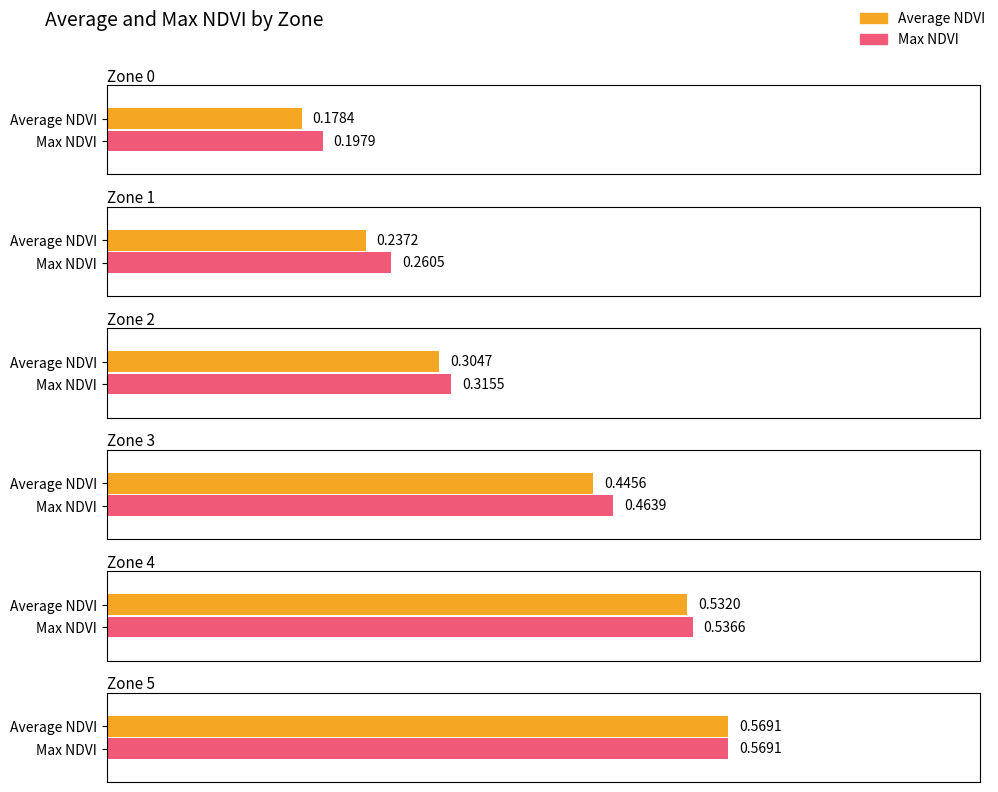

What are all the series names shown in the legend?

Average NDVI, Max NDVI